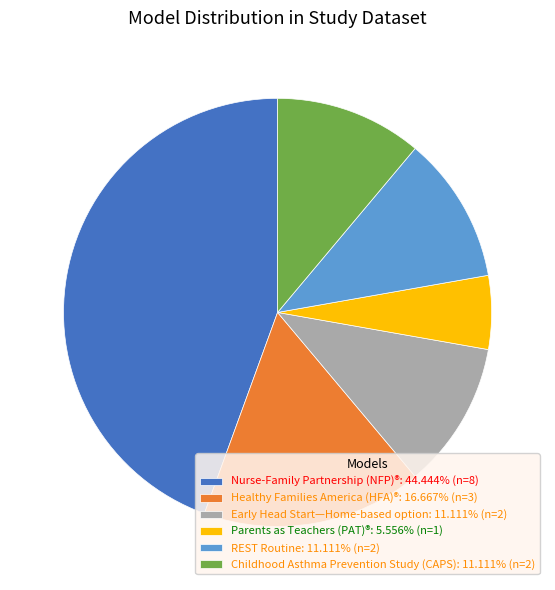

Is there a majority slice in this chart?

No